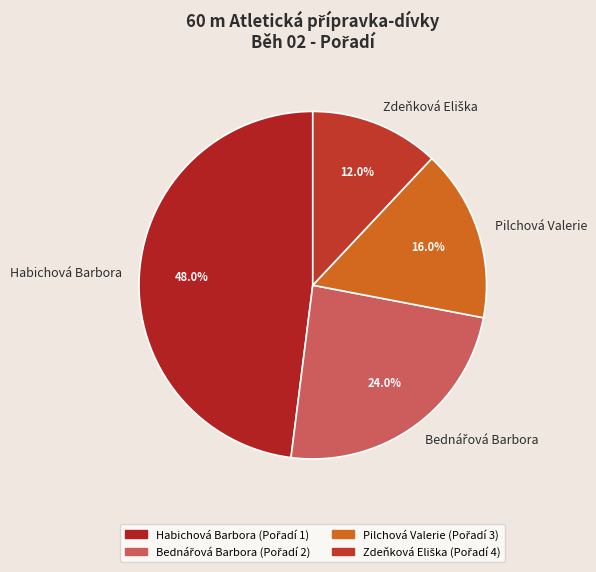

To the nearest percent, what is the average slice percentage?

25%